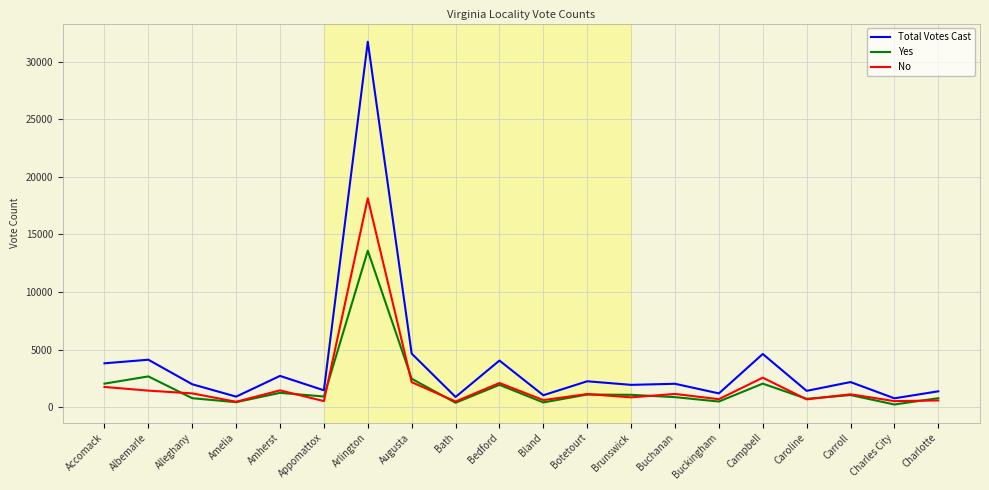

How many distinct data groups are displayed?

3